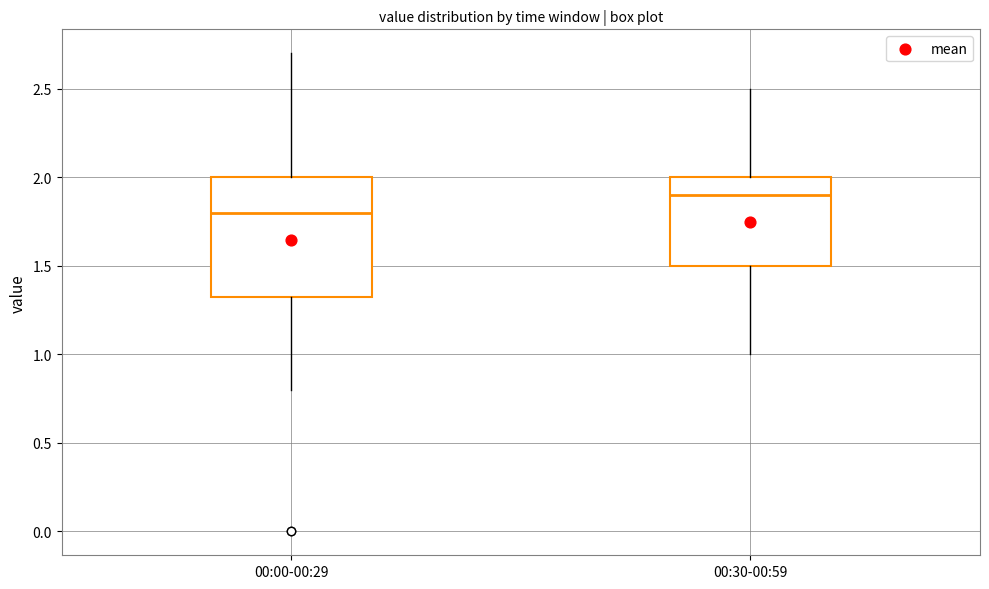

Reading left to right, transcribe this box plot: for each box, give where its median line is, the range the box spans, and where its two whiskers end, as read against the y-axis. The values are not printed on the chart, so give them approximately, as read against the axis.

00:00-00:29: median 1.80, box 1.35 to 2.00, whiskers 0.80 to 2.70
00:30-00:59: median 1.90, box 1.50 to 2.00, whiskers 1.00 to 2.50